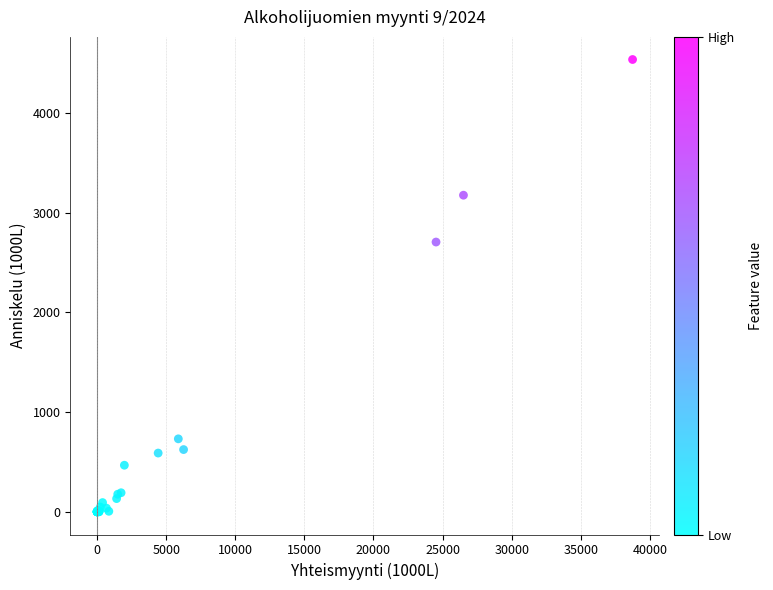

What Y value in the scatter plot is closest to 2267?

2704.7